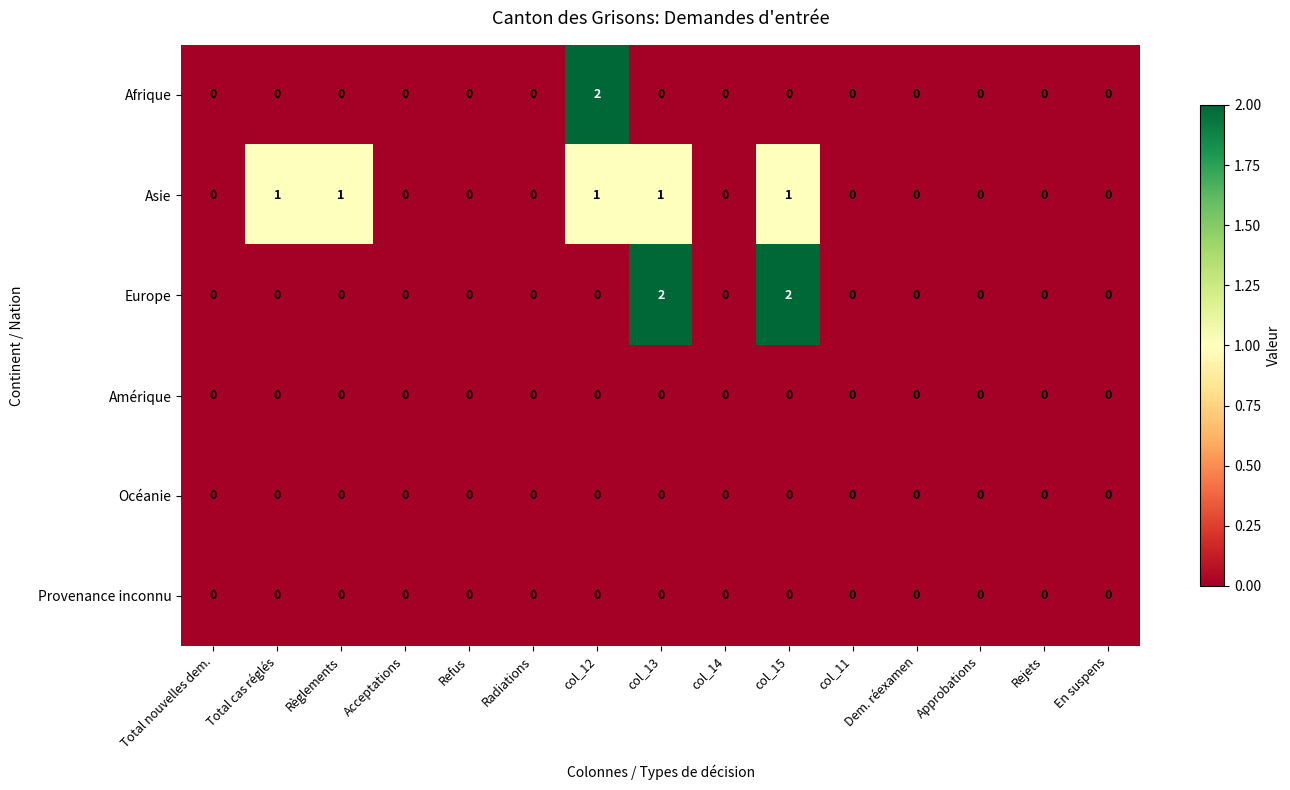

The Provenance inconnu series shows 0 at col_14. True or false?

True